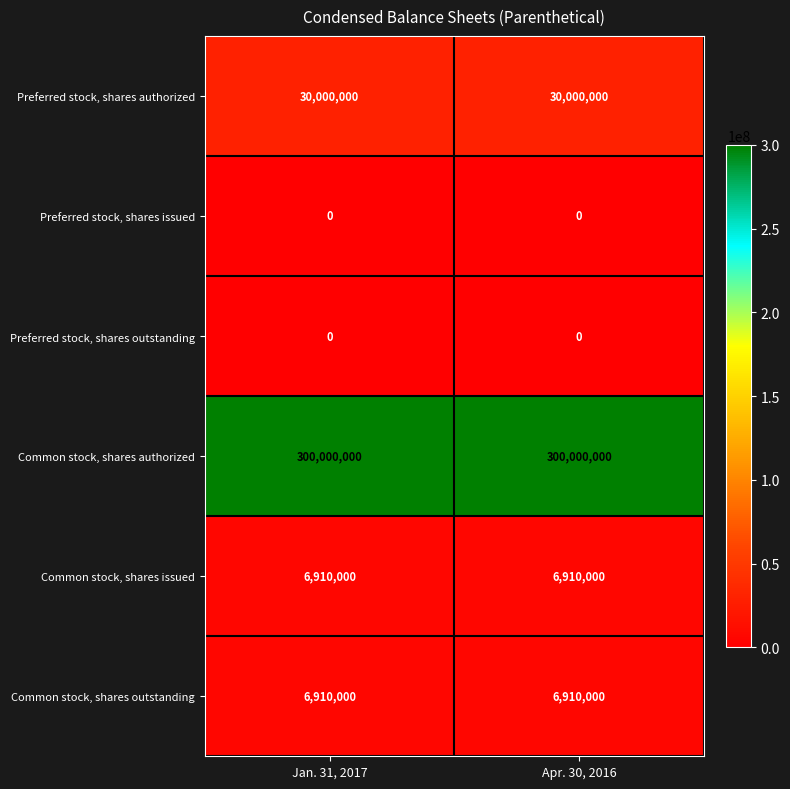

What is the difference between the highest and lowest values at Apr. 30, 2016?

300000000